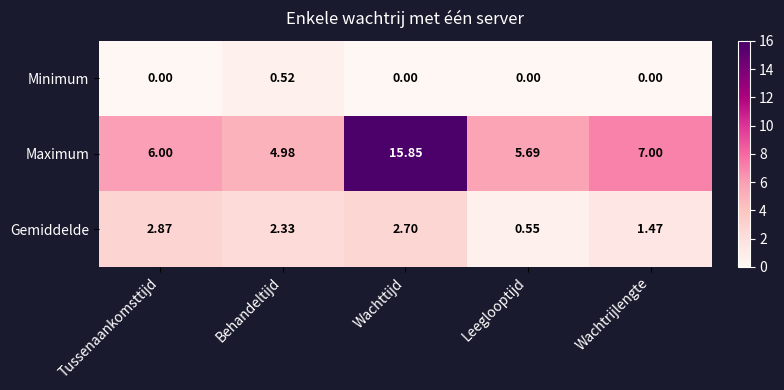

At which category does the chart reach its peak across all series?

Wachttijd